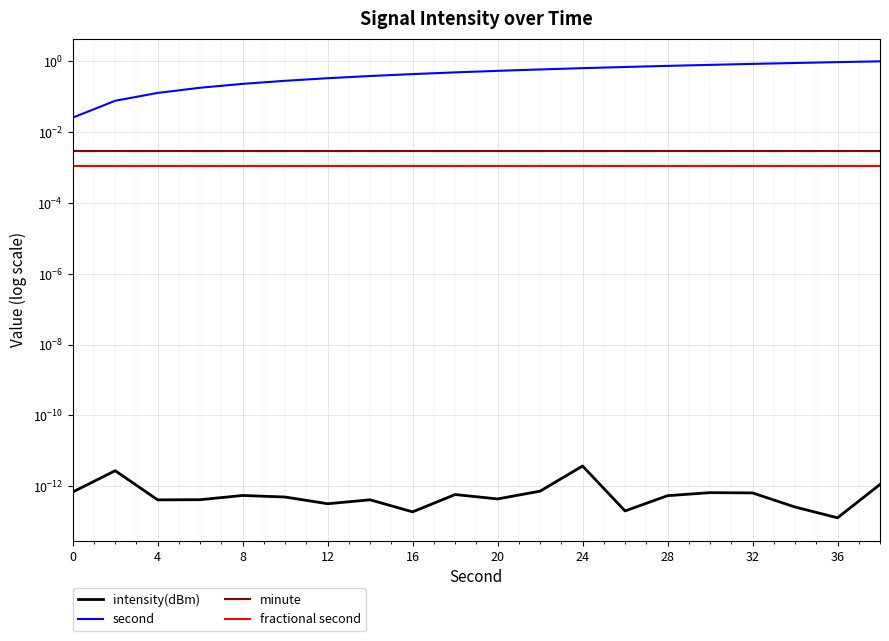

What are all the series names shown in the legend?

intensity(dBm), second, minute, fractional second